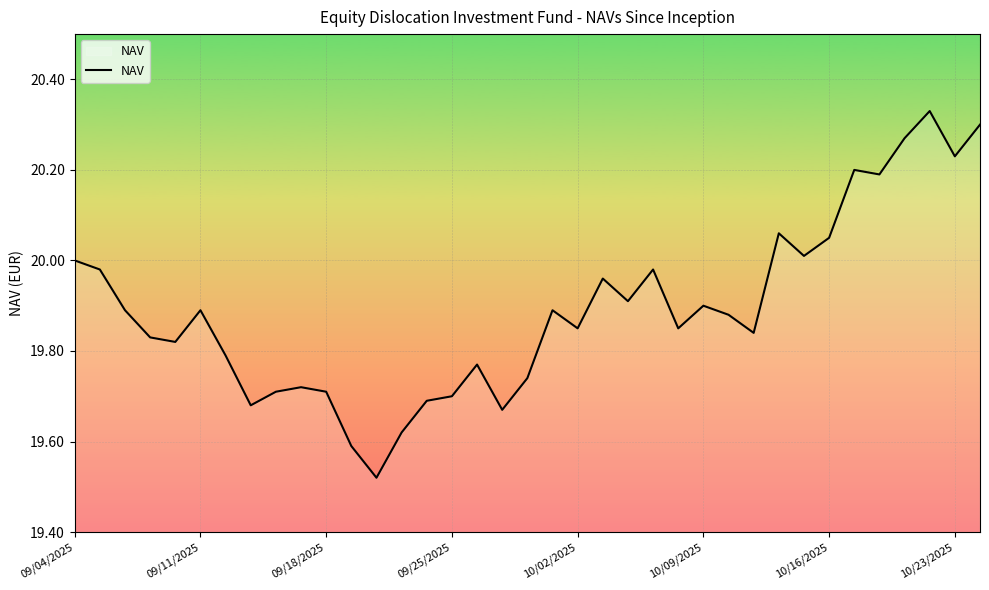

How many lines are shown in the chart?

1